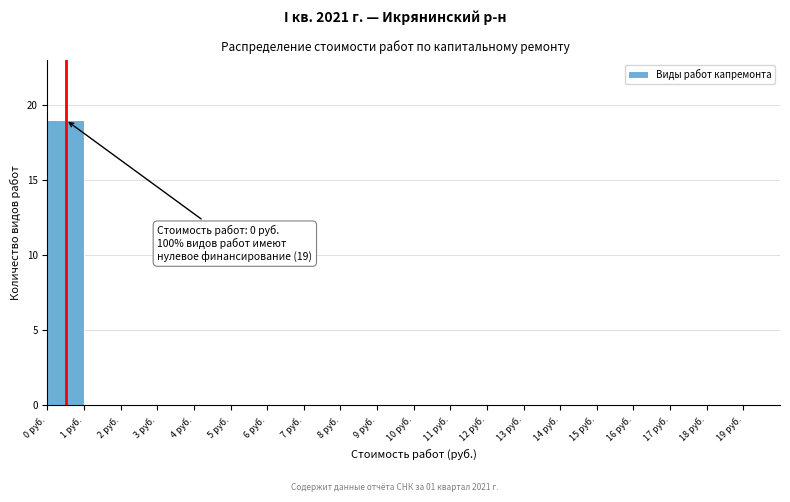

Over which range of the x-axis is the bar tallest?

0 to 1